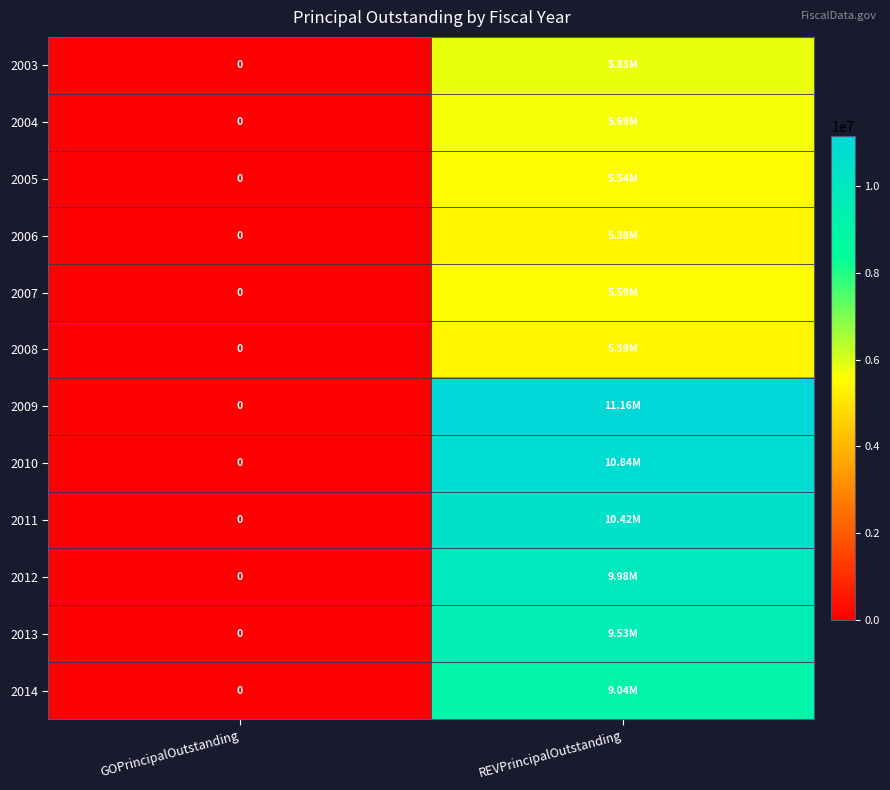

What value does the 2008 series have at REVPrincipalOutstanding?

5395000